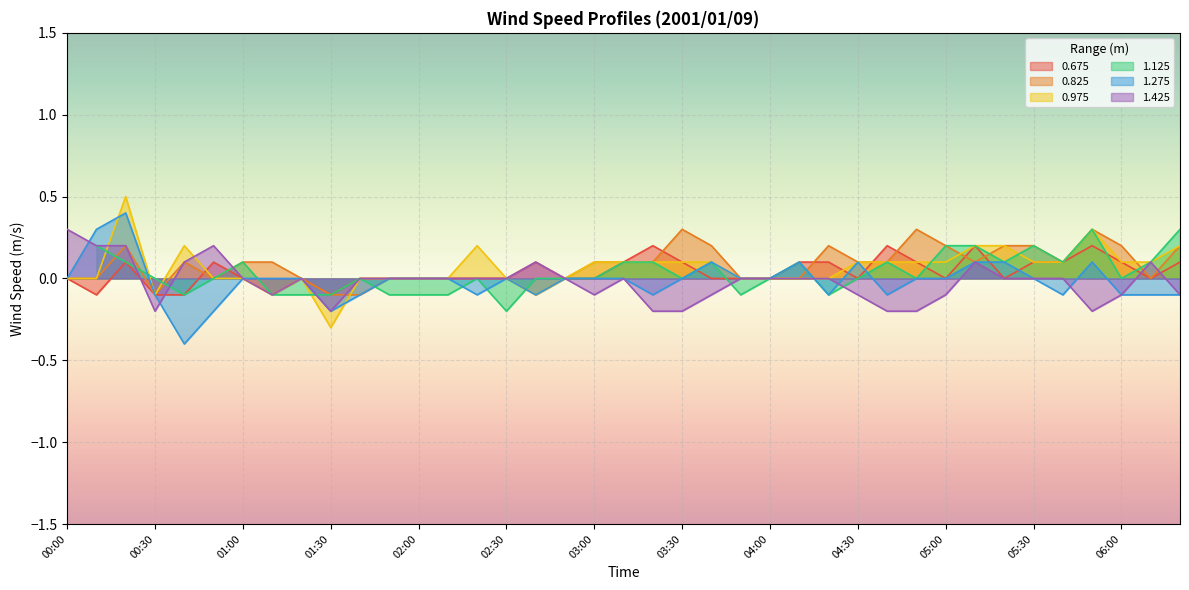

Is it true that 1.425 equals -0.1 at 03:00?

True